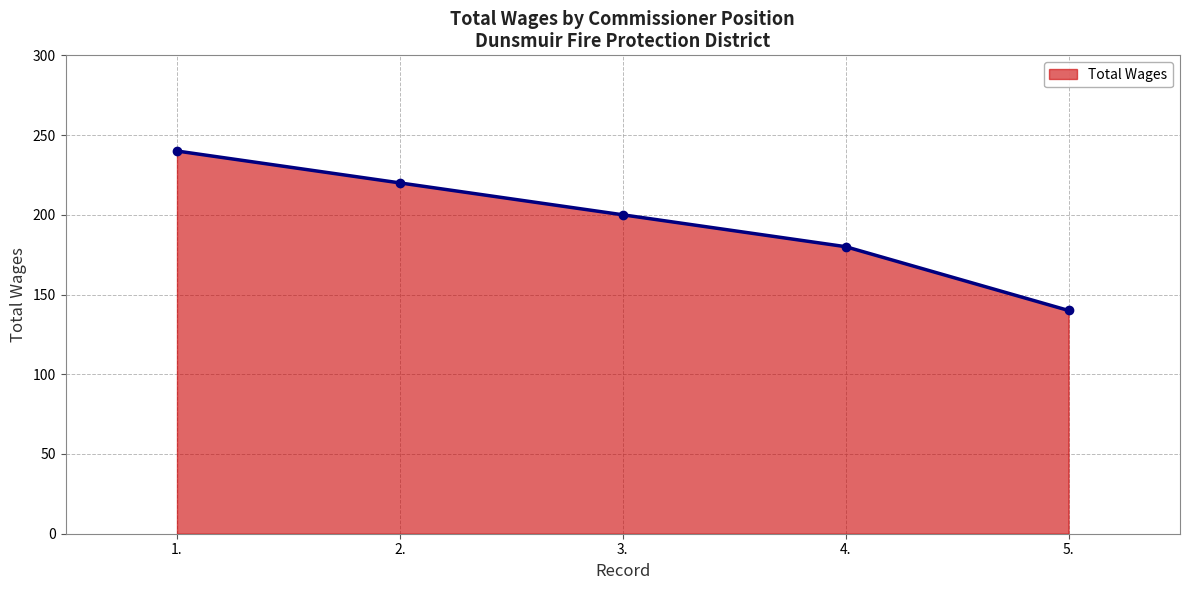

Reading right to left, extract all data points from this chart.

5.=140	4.=180	3.=200	2.=220	1.=240